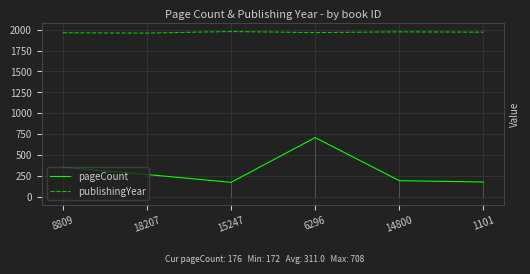

Which series changed the most between 8809 and 1101?

pageCount